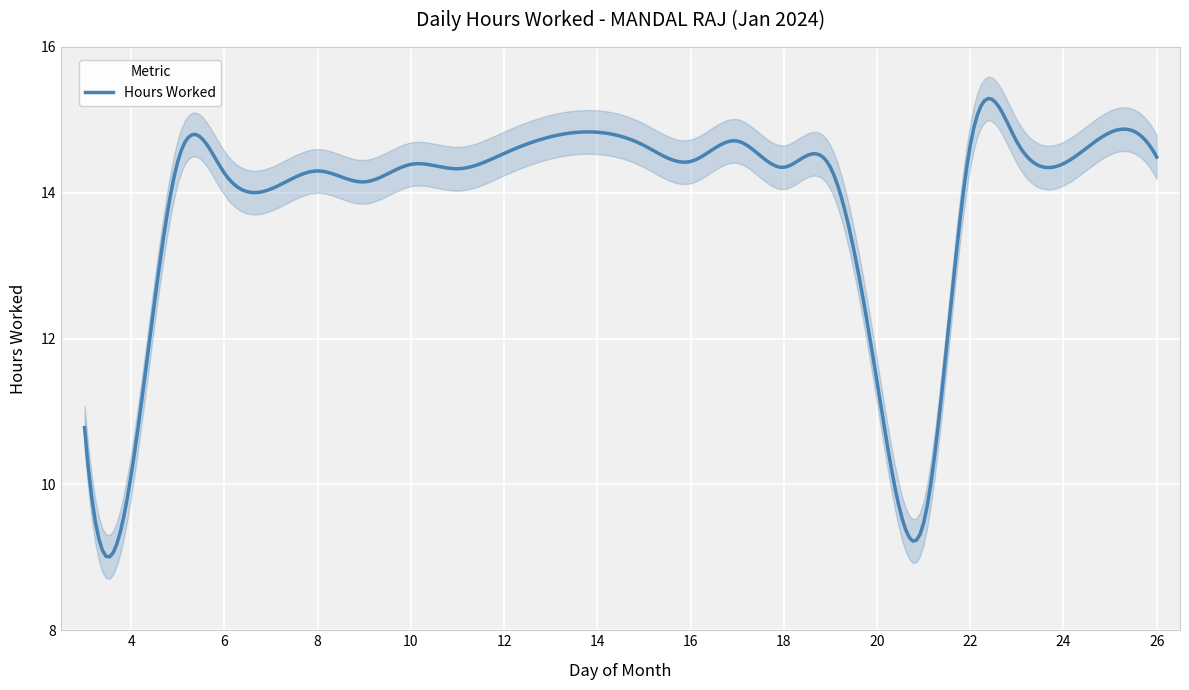

What is the approximate value at 18?

14.3